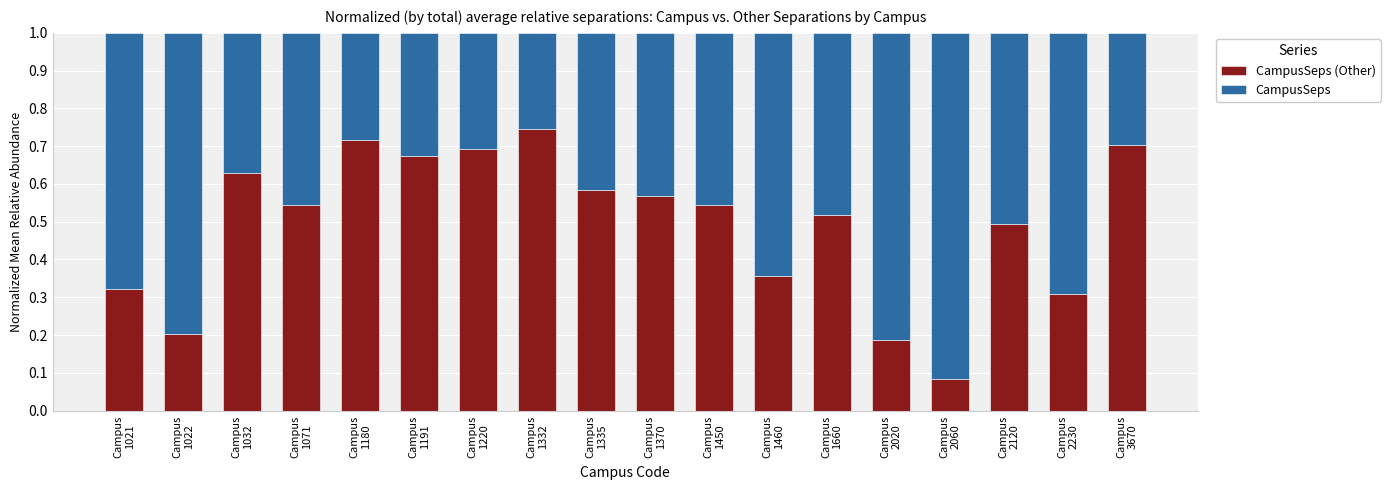

The value of CampusSeps at Campus
3670 is 0.4. True or false?

False